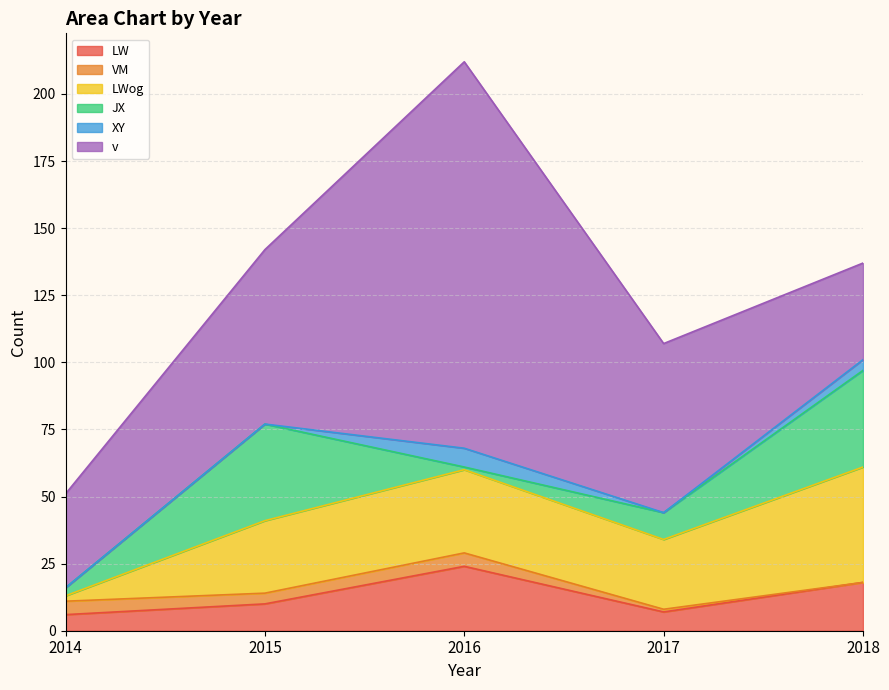

How many interior local peaks does the LWog series have?

1